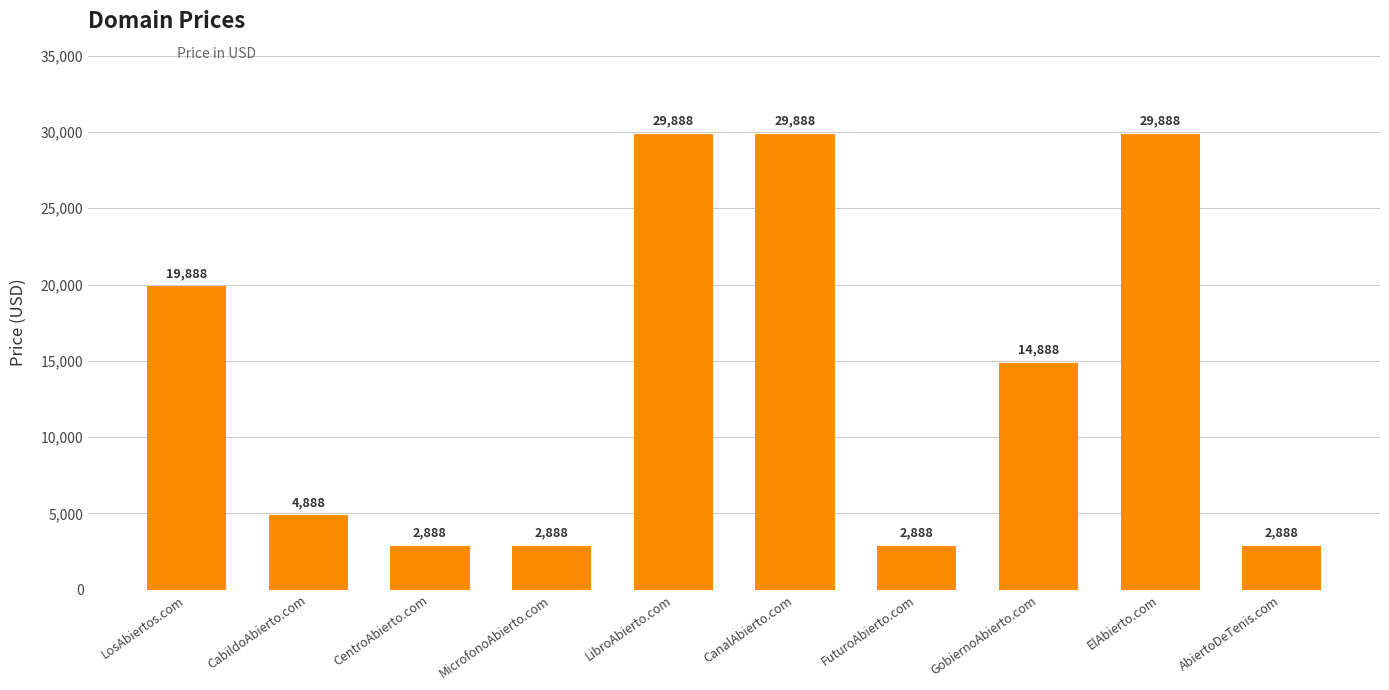

At which label does the data first exceed 14888?

LosAbiertos.com